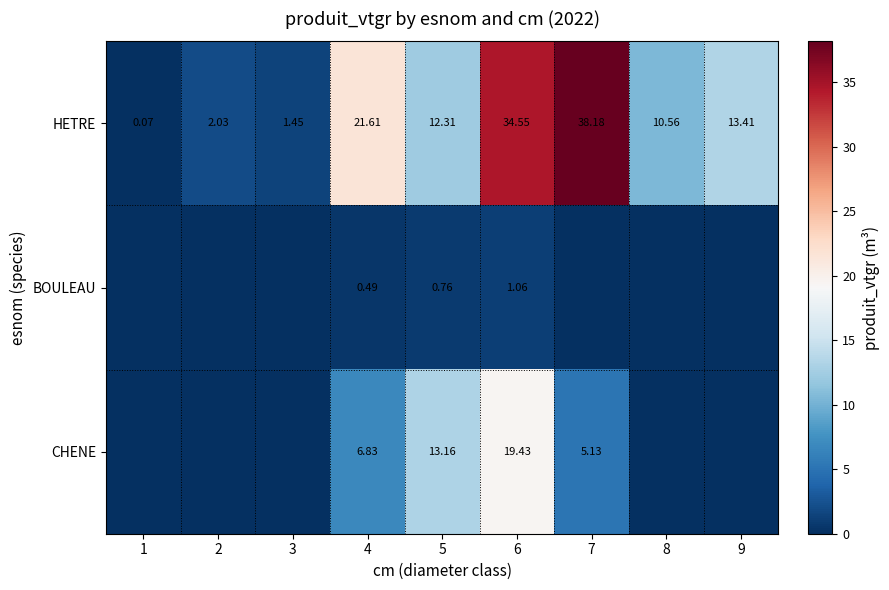

Between 4 and 6, which series saw the biggest shift?

HETRE